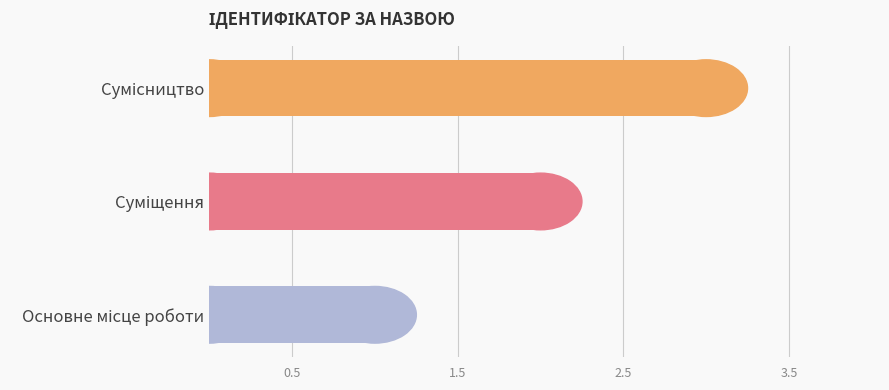

How many data points does each series have?

3